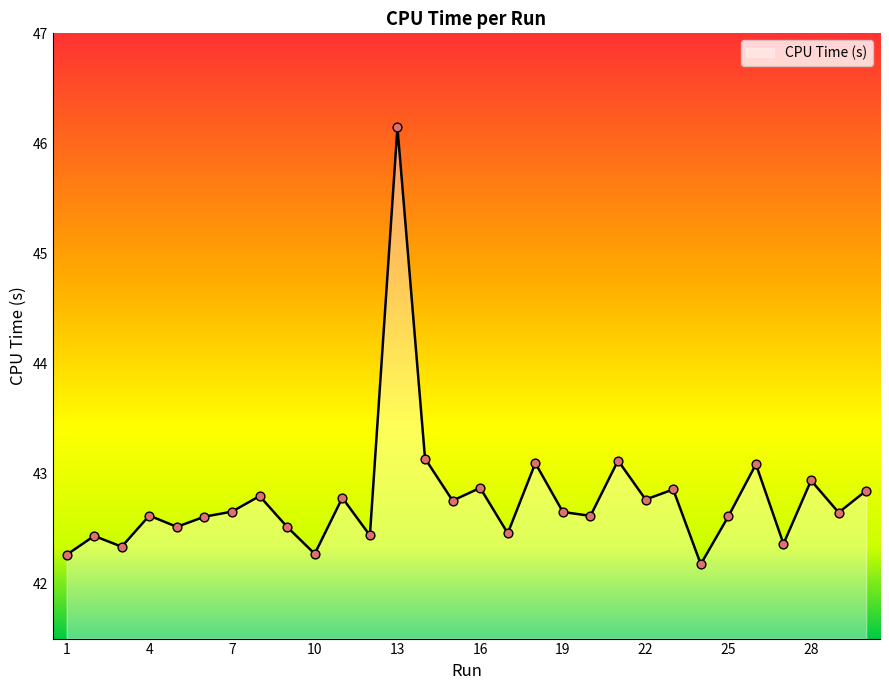

What is the minimum value shown in the chart?

42.2